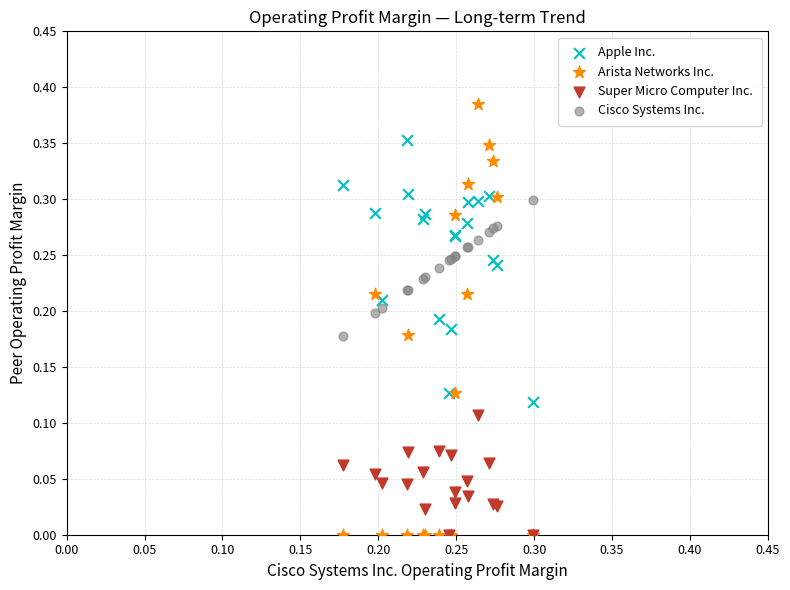

Which series reaches the maximum Y coordinate?

Arista Networks Inc.